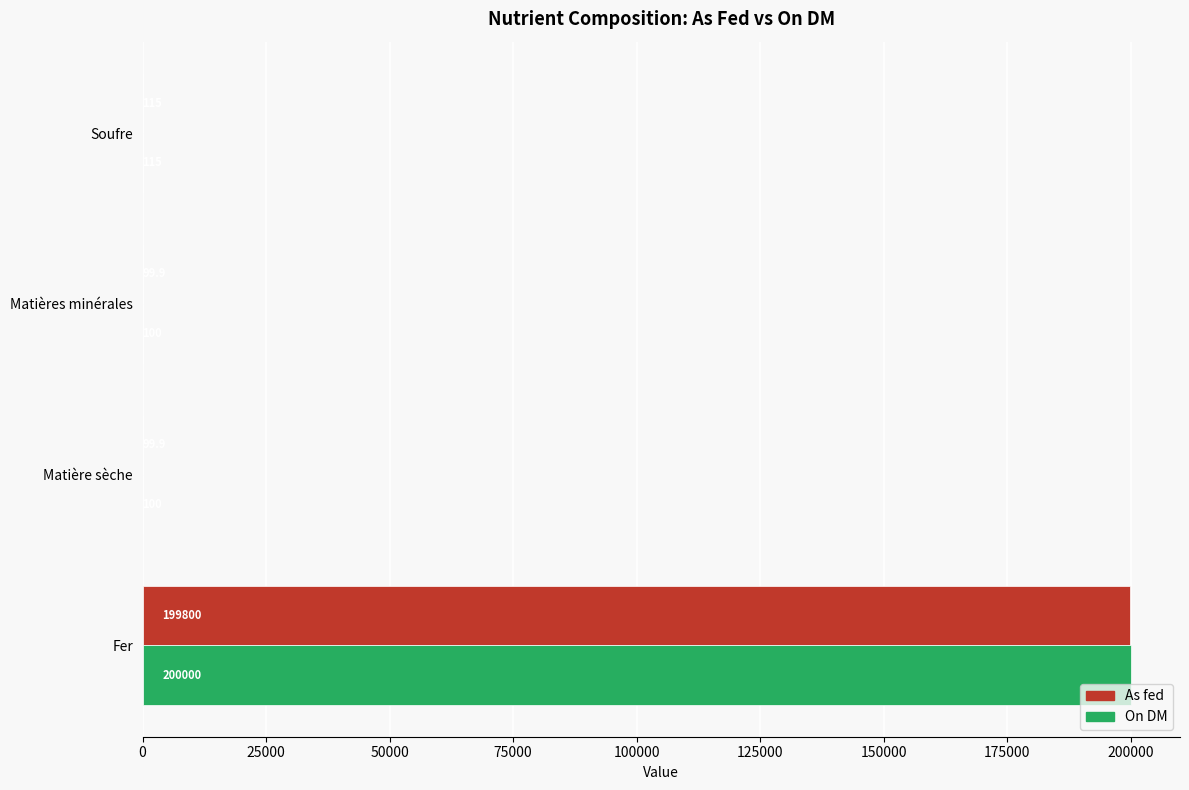

What is the highest value of the On DM series?

200000.0